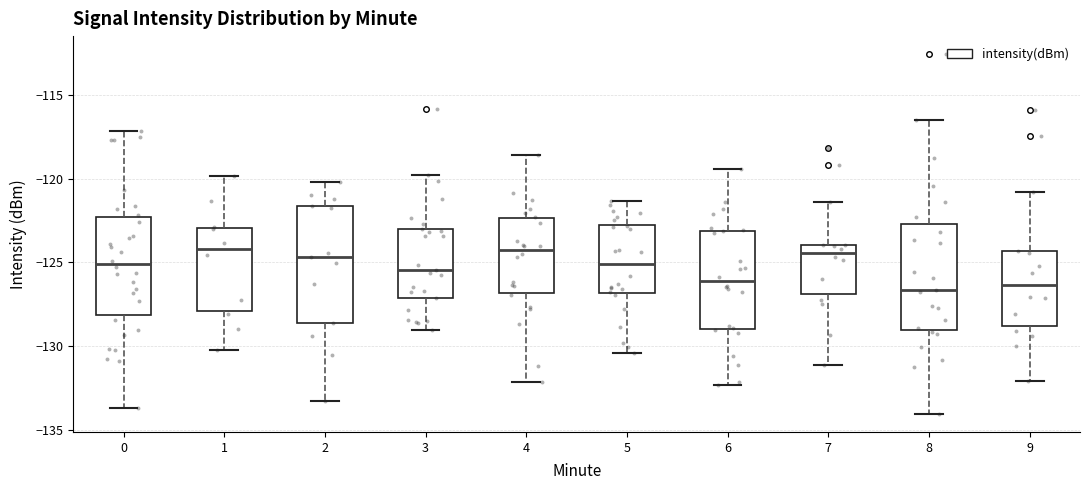

Which box is the tallest, from its lower edge to its upper edge?

2